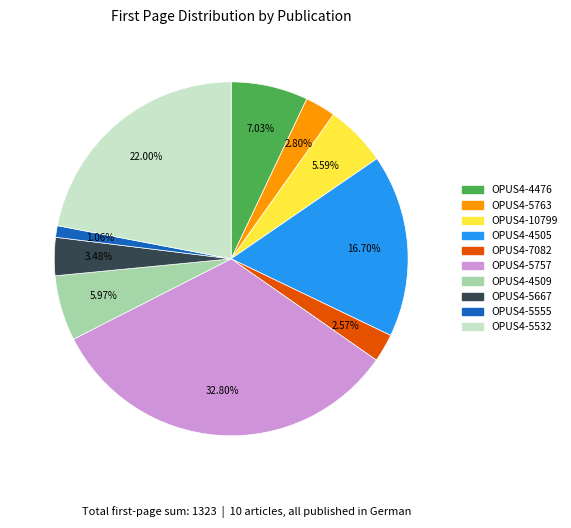

Do OPUS4-4476 and OPUS4-5532 together represent more than half of the pie?

No